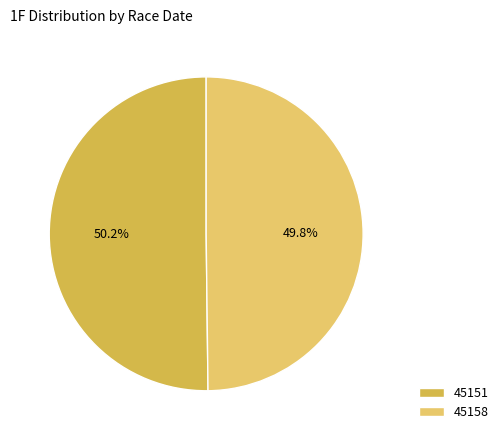

To the nearest percent, what percentage of the pie is 45158?

50%